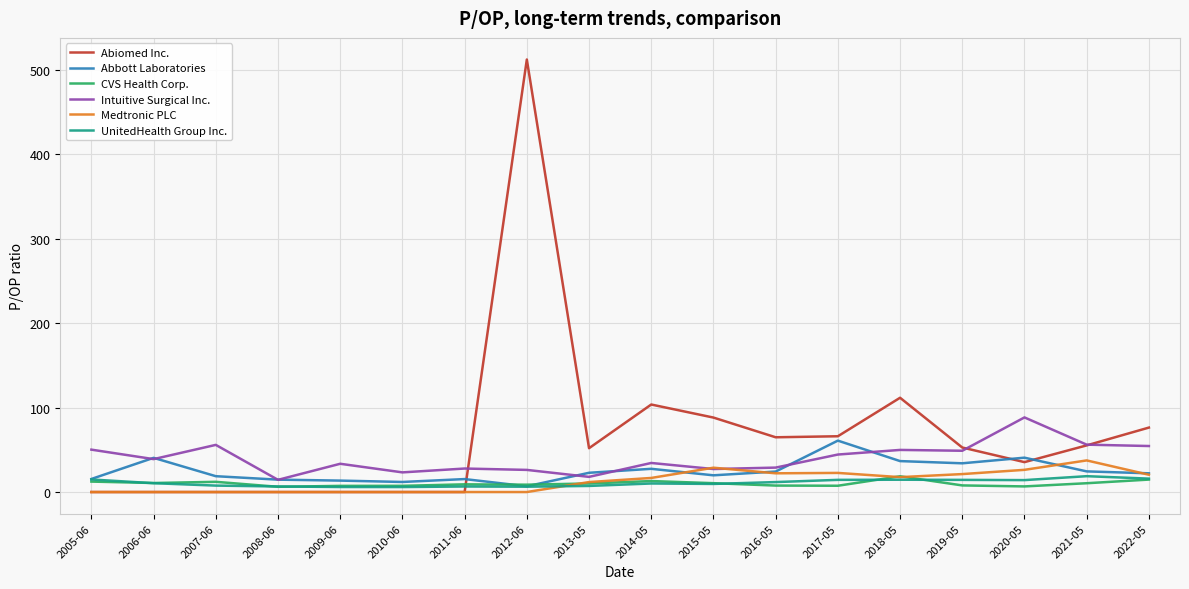

What is the highest value of the Medtronic PLC series?

37.4